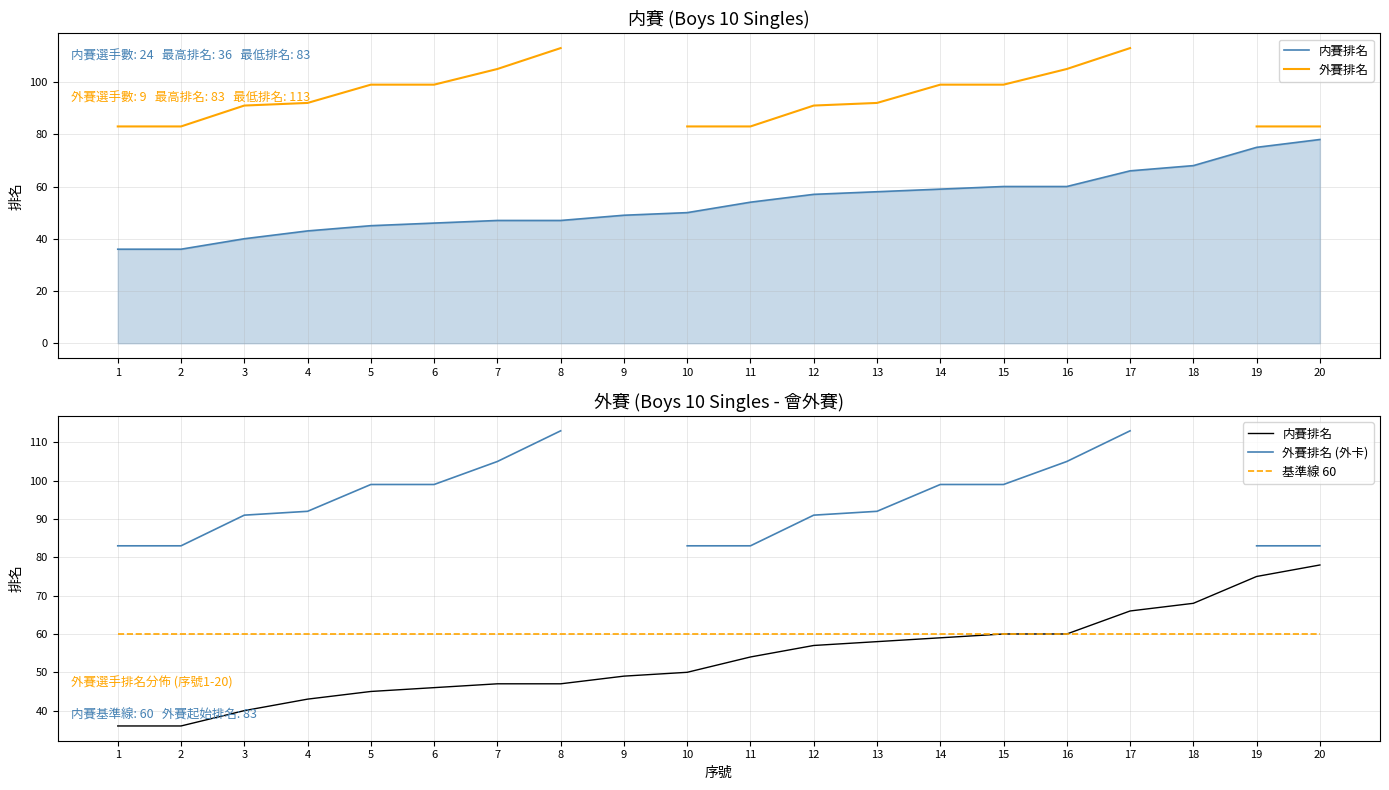

At which category does the chart reach its minimum across all series?

1